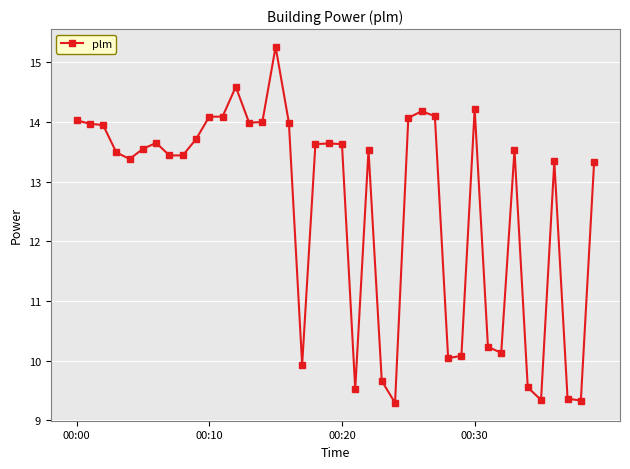

How many categories are shown in the chart?

40